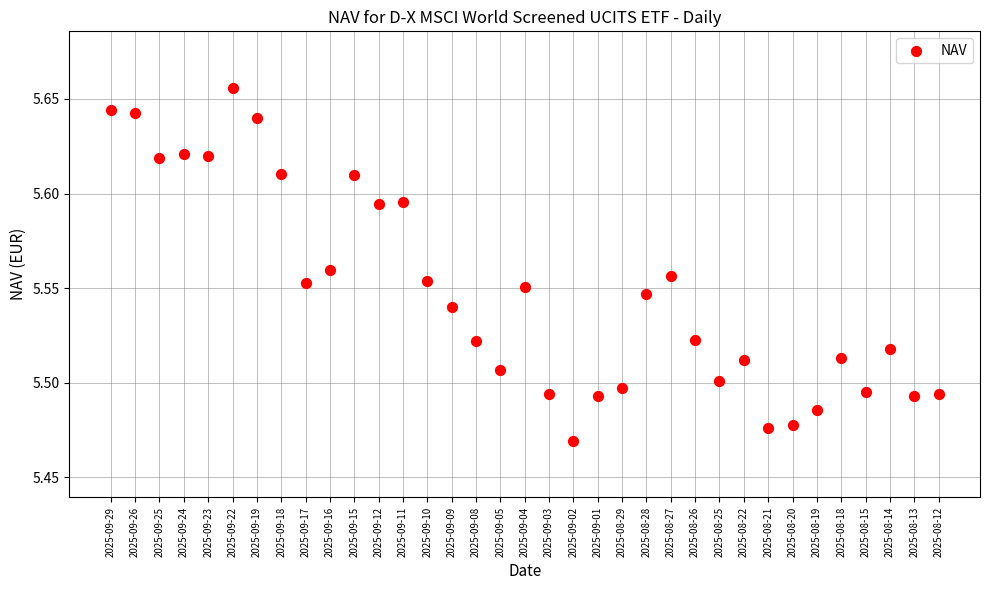

How many points are shown in the scatter plot?

35